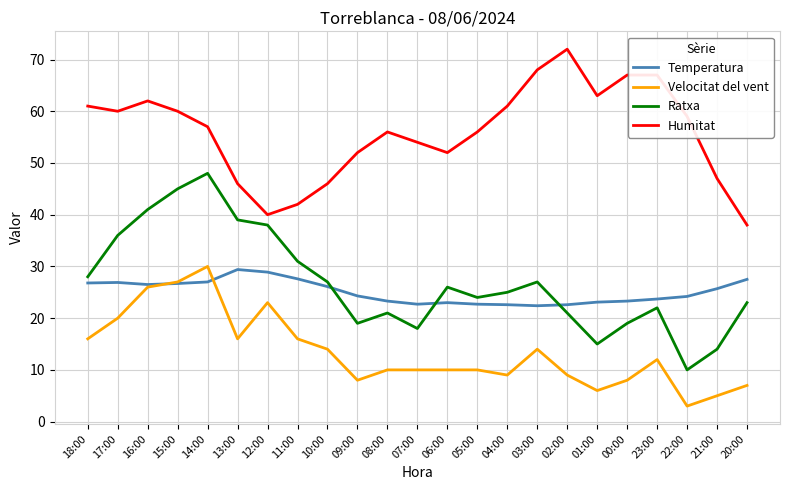

Which series has the largest range (max minus min)?

Ratxa